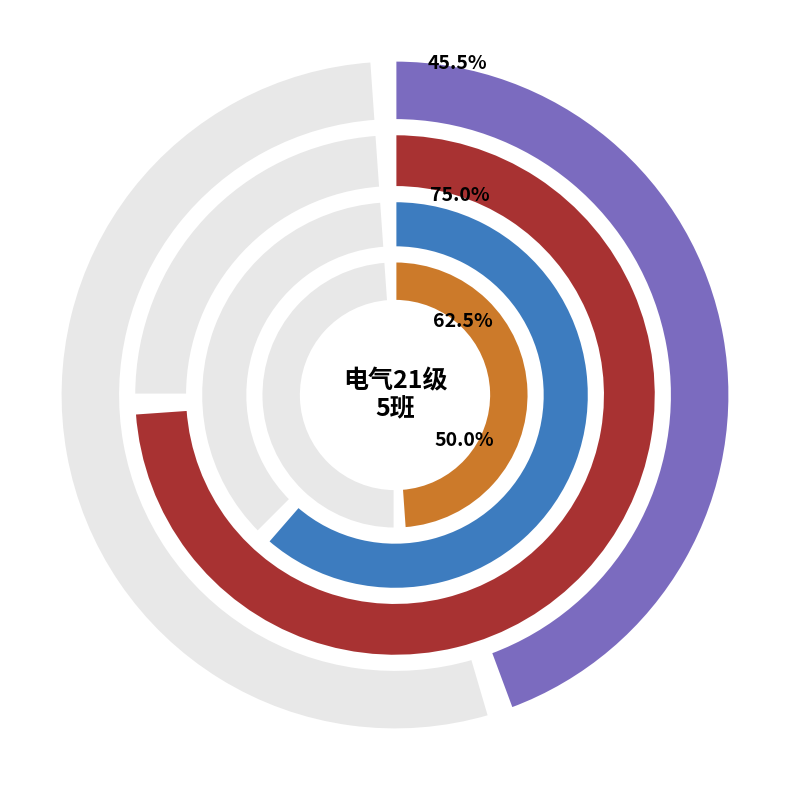

Rank the series by their maximum value, from highest to lowest.

二.(15分), 三.(15分), 四.(10分), 一.(10分)